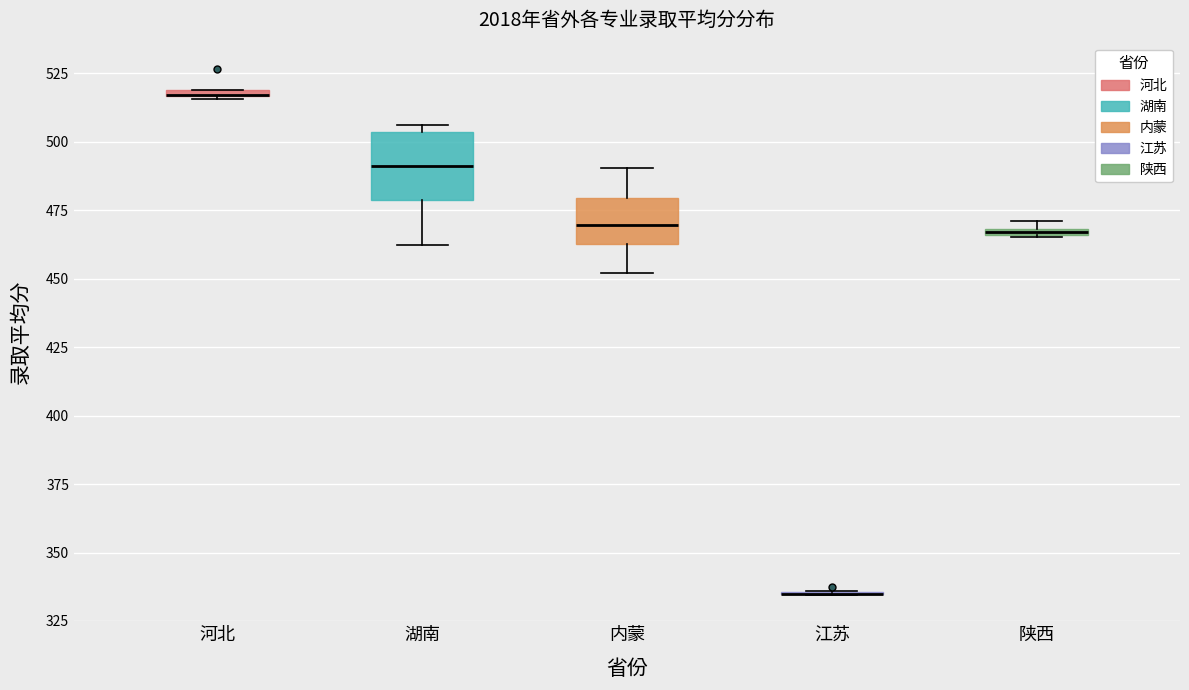

Which box is the tallest, from its lower edge to its upper edge?

湖南